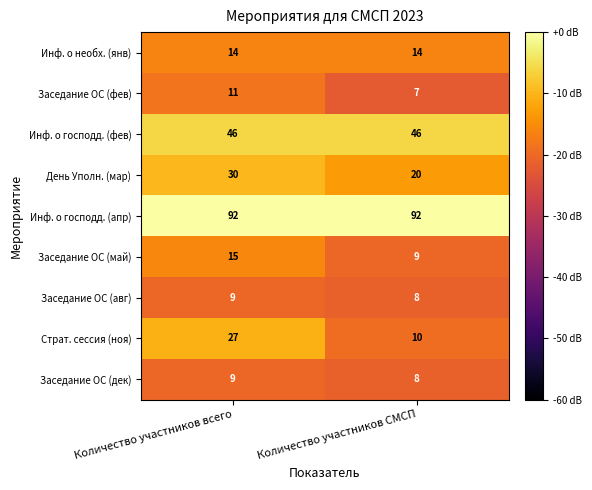

Which series changed the most between Количество участников всего and Количество участников СМСП?

Страт. сессия (ноя)